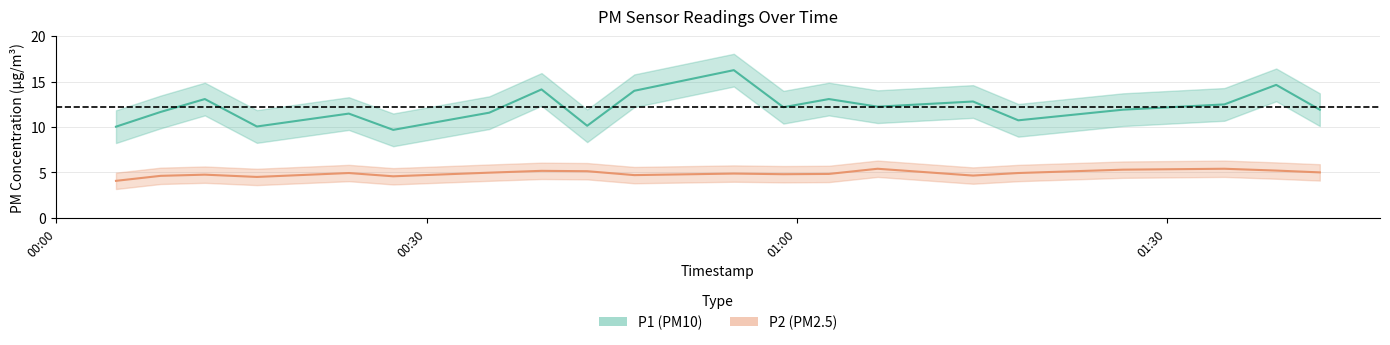

What is the label of the 10th point from the left?

2023-04-24T00:46:50